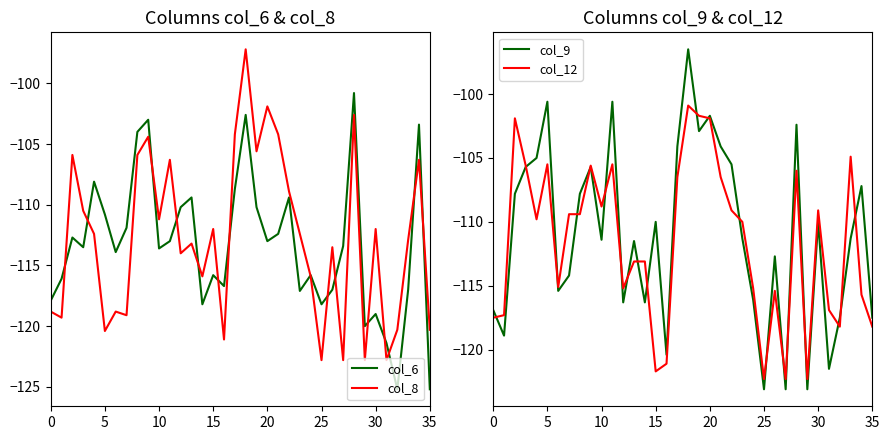

What is the label of the 35th point from the left?

34